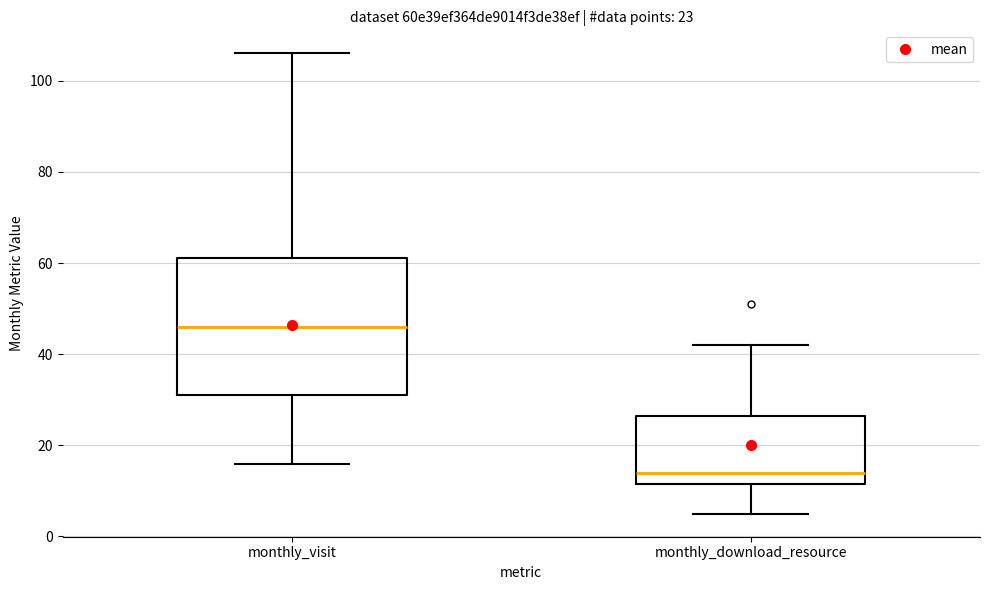

Comparing the boxes themselves (not the whiskers), which one is the tallest?

monthly_visit